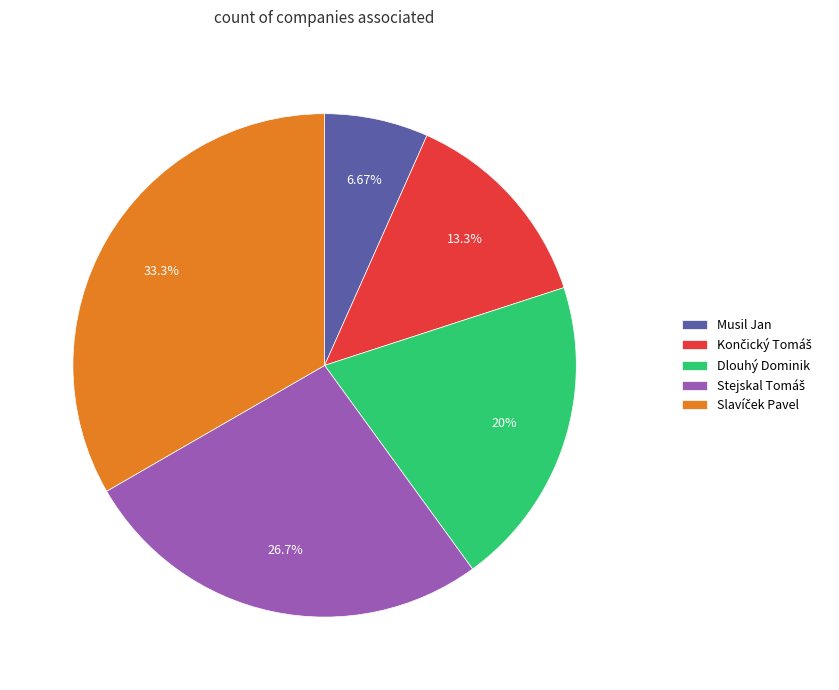

How many slices are in this pie chart?

5